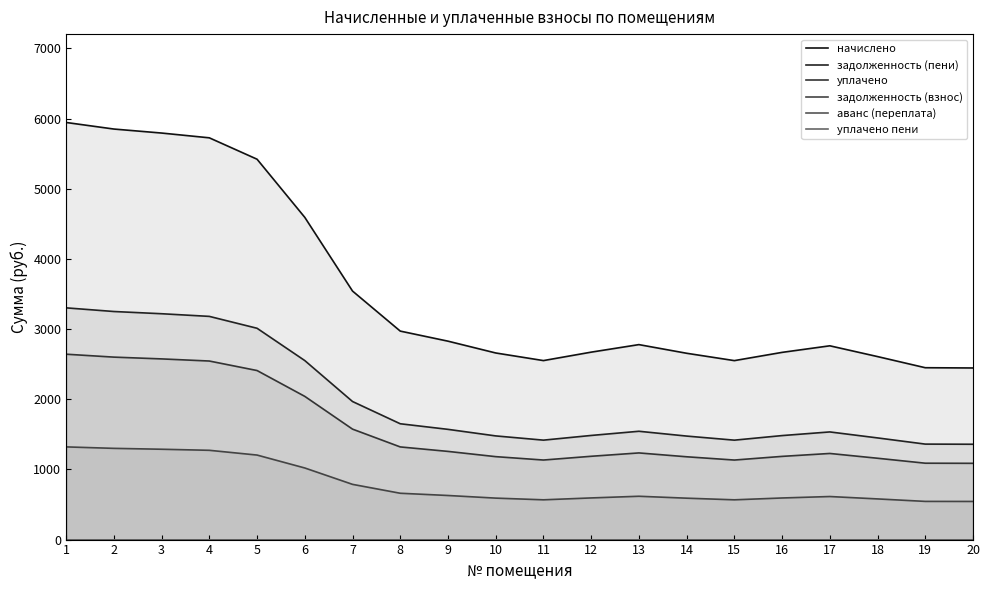

Does the chart display data point markers on the line(s)?

No